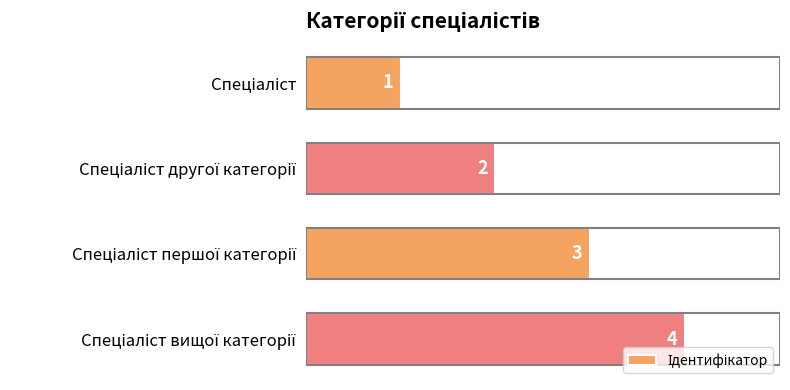

What is the greatest value displayed?

4